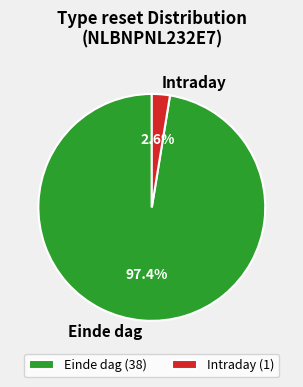

Does Einde dag account for over 50% of the chart?

Yes